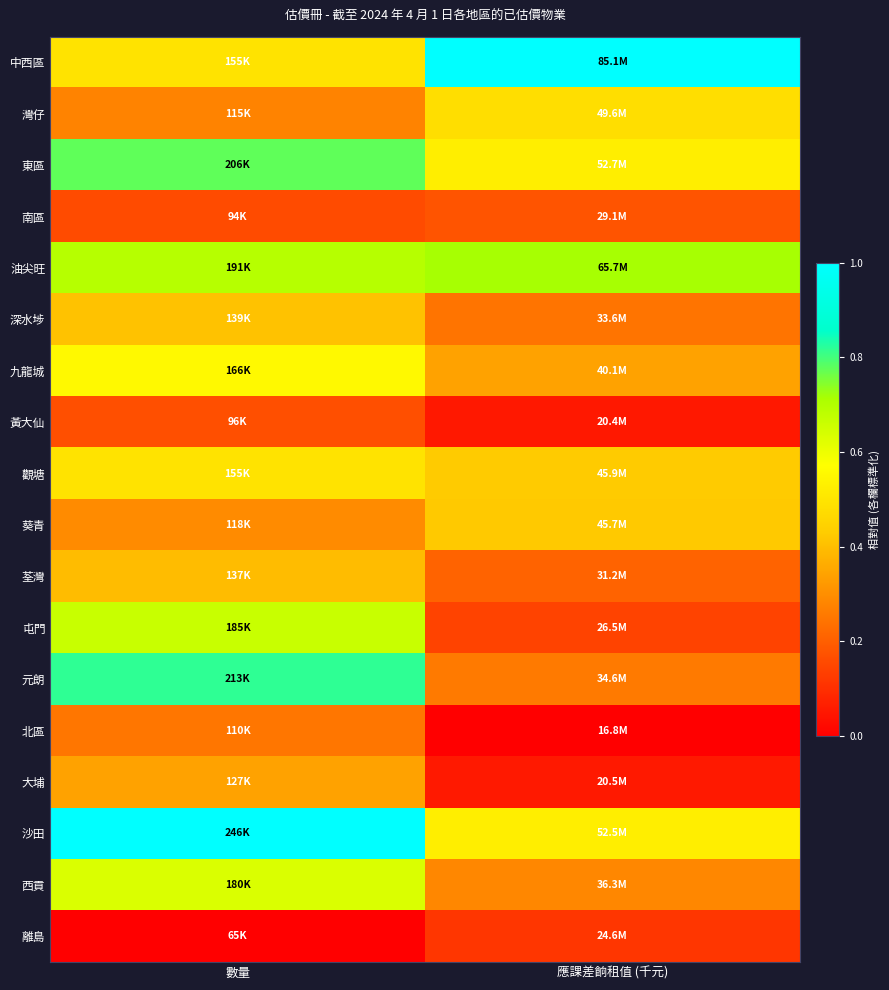

At how many categories does at least one series exceed 0?

2